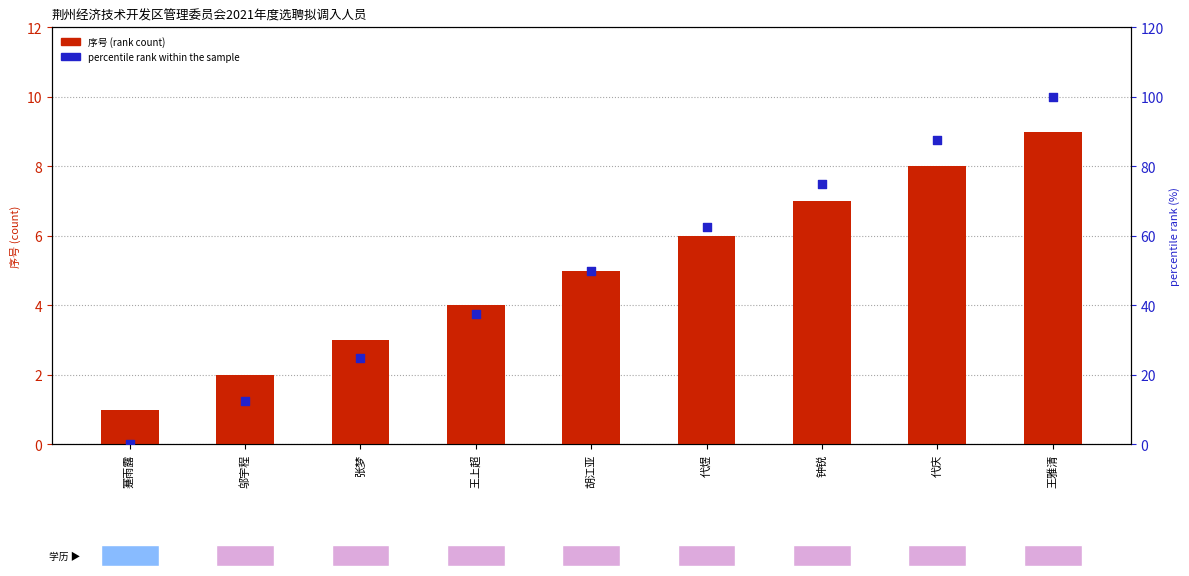

Which series reaches the maximum Y coordinate?

percentile rank within the sample